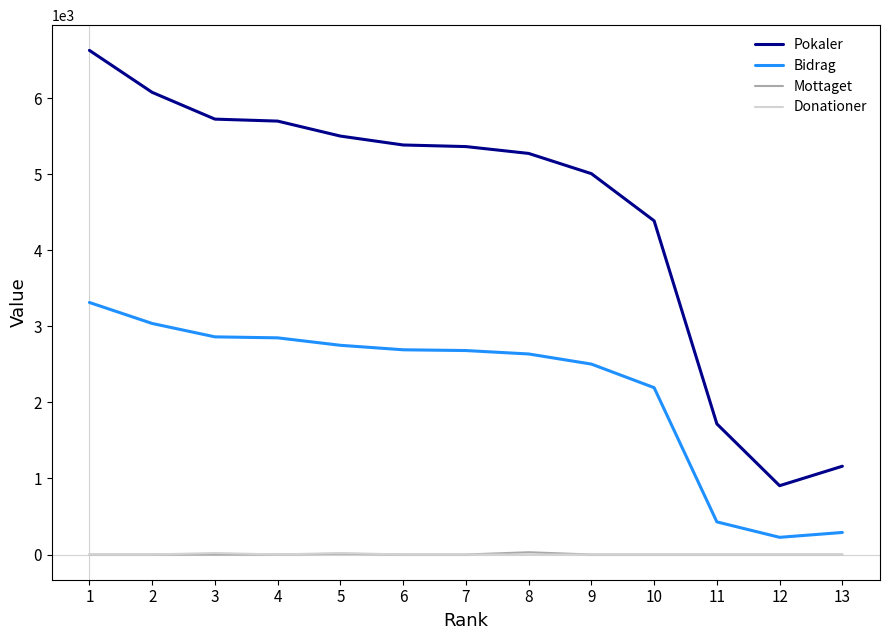

Is this an area chart (filled region under the line)?

No